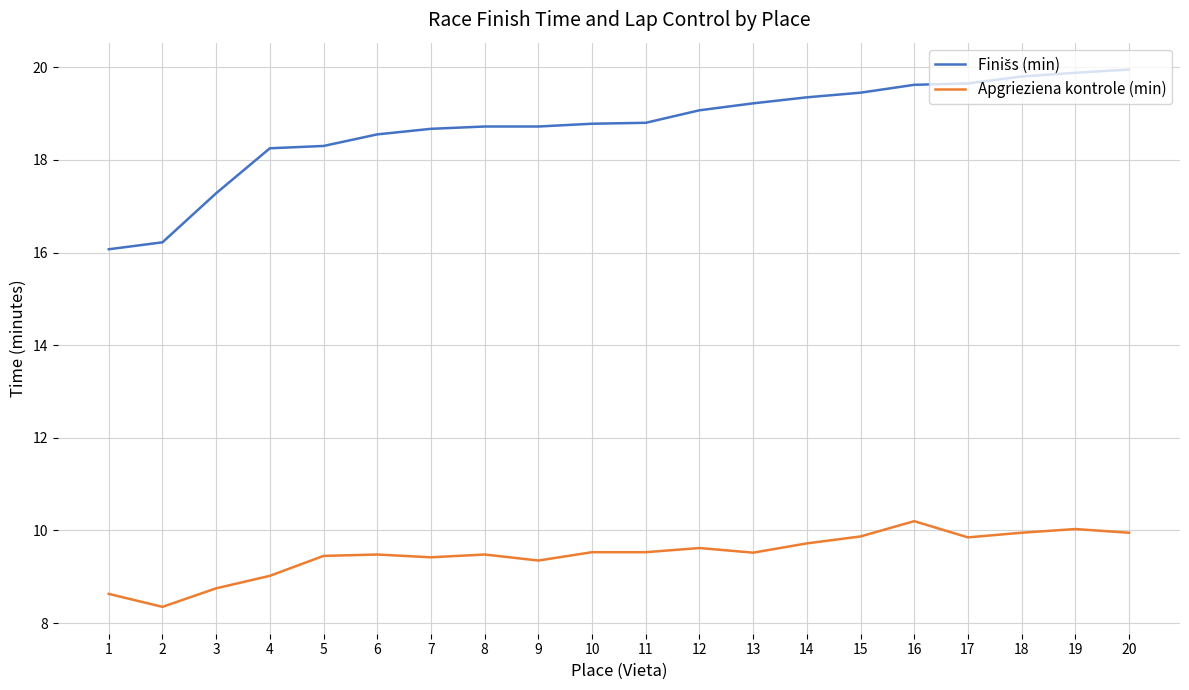

What is the difference between the Apgrieziena kontrole (min) values at 7 and 3?

0.7